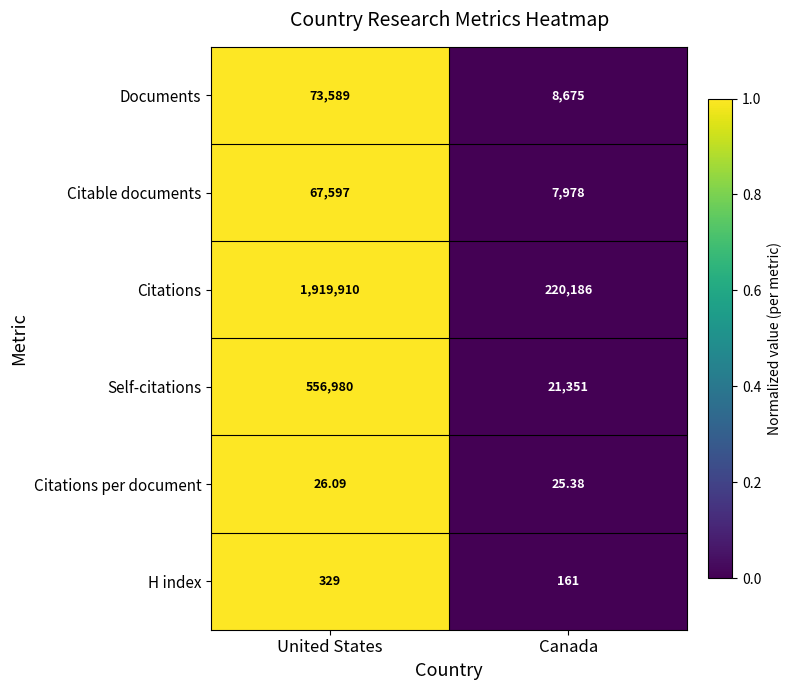

At which label does Self-citations reach its peak?

United States